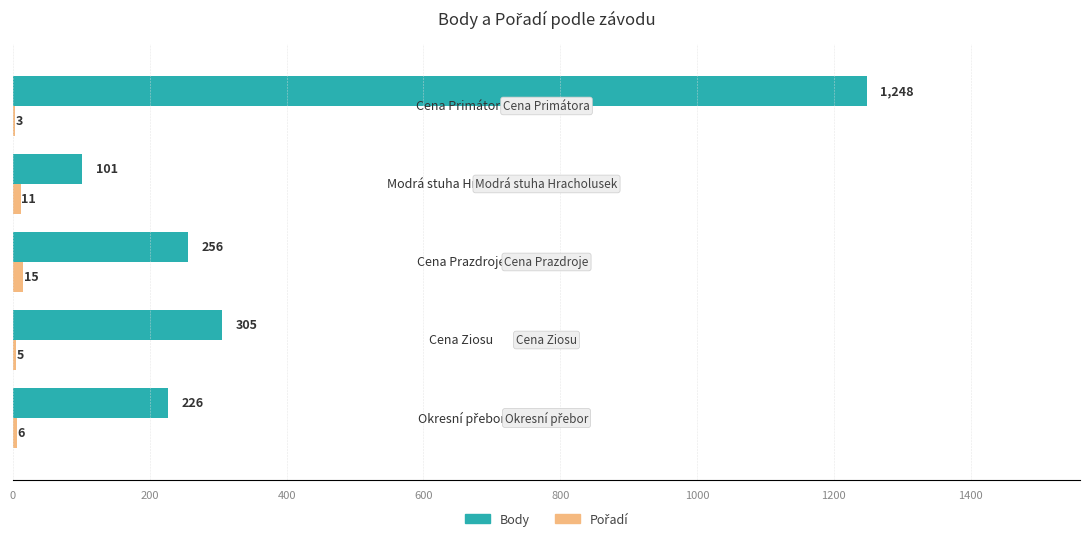

What is the sum of all Body values?

2136